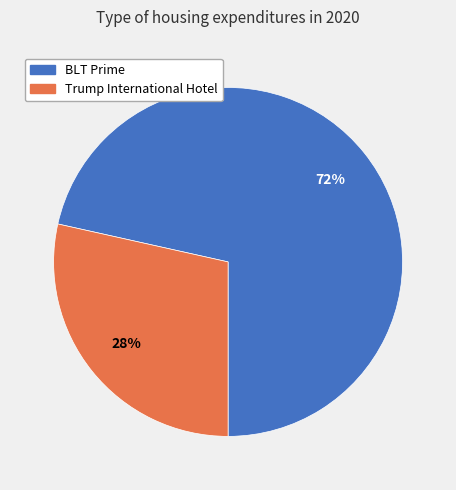

Count the number of slices in the pie.

2